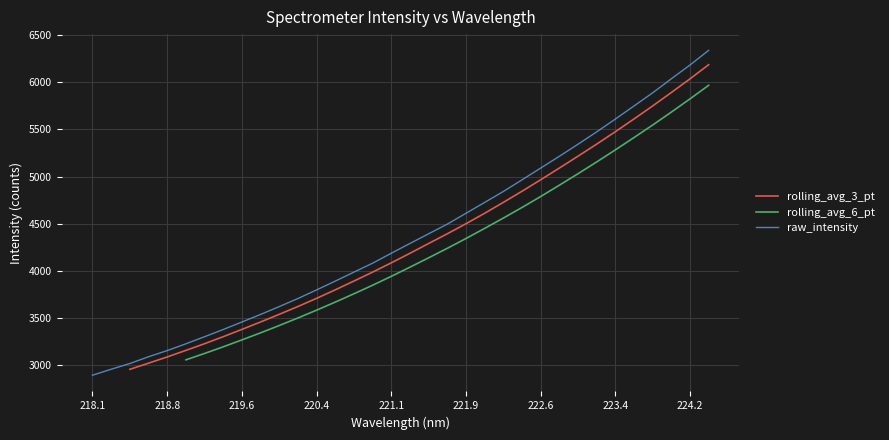

What is the minimum value for raw_intensity?

2895.9